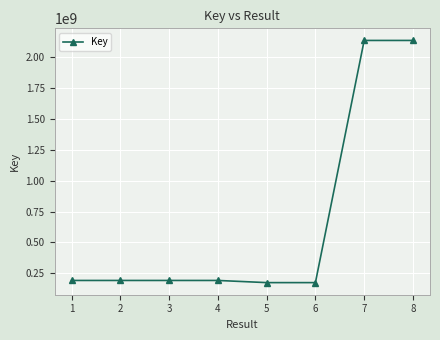

What is the sum of all values?

5392335732